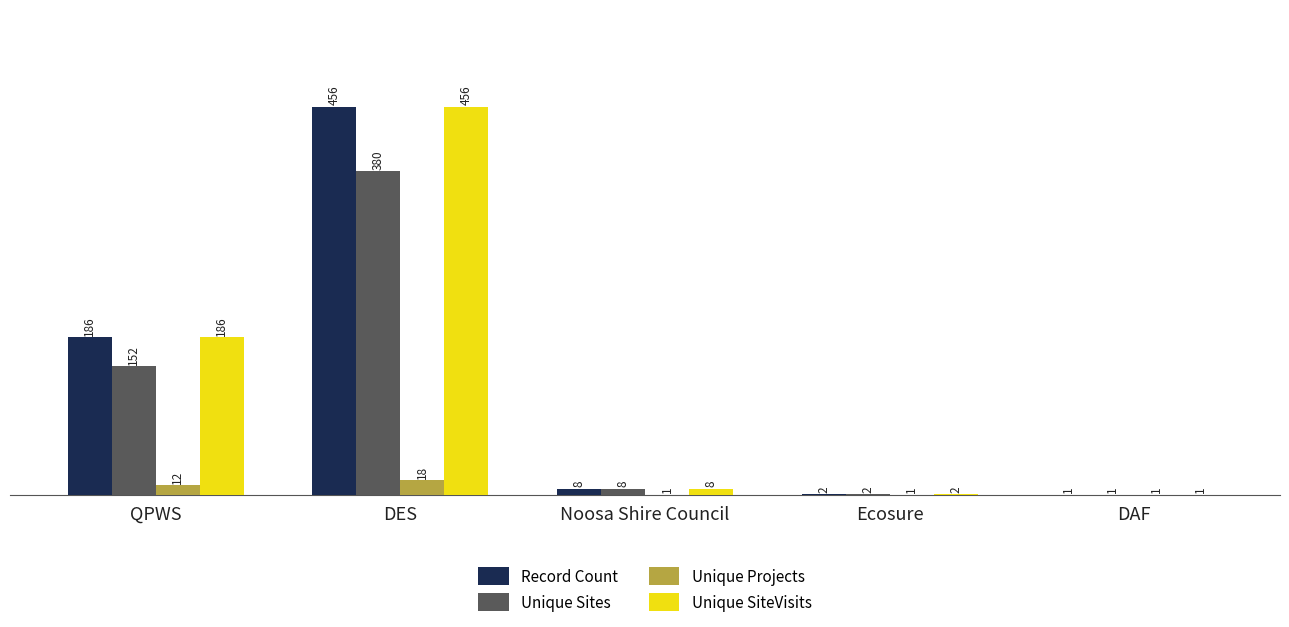

The Unique SiteVisits series shows 2 at Ecosure. True or false?

True